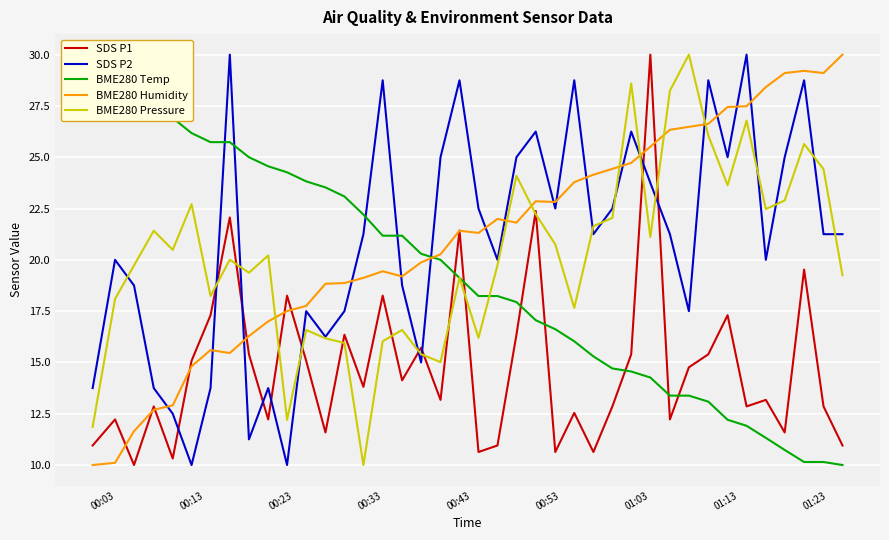

What is the lowest value of the SDS P1 series?

10.0